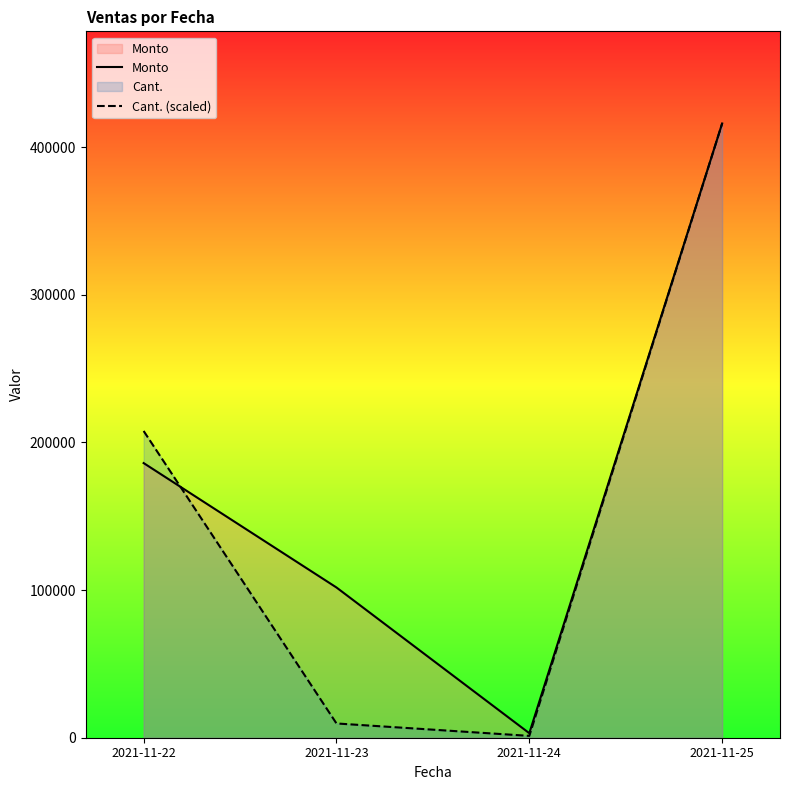

Rank the series by their maximum value, from highest to lowest.

Cant. (scaled), Monto